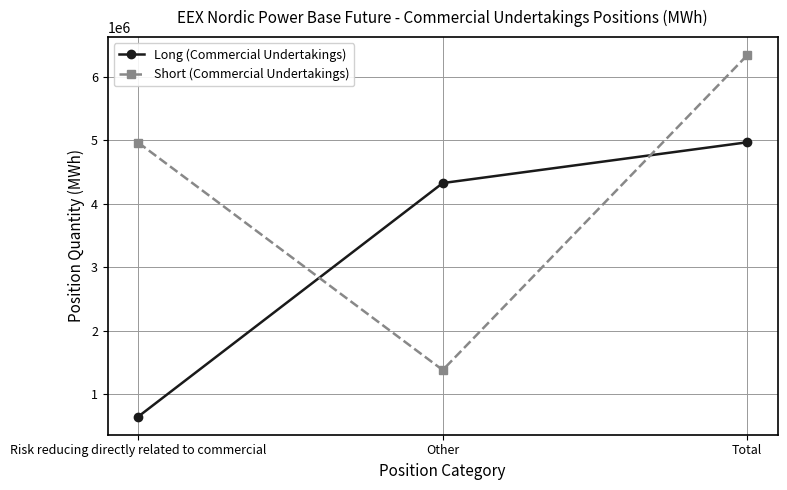

Count the number of categories in the chart.

3